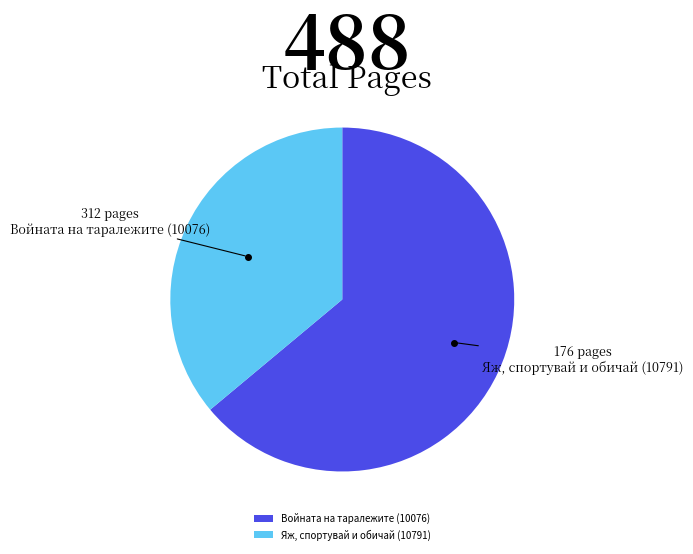

Is there a majority slice in this chart?

Yes